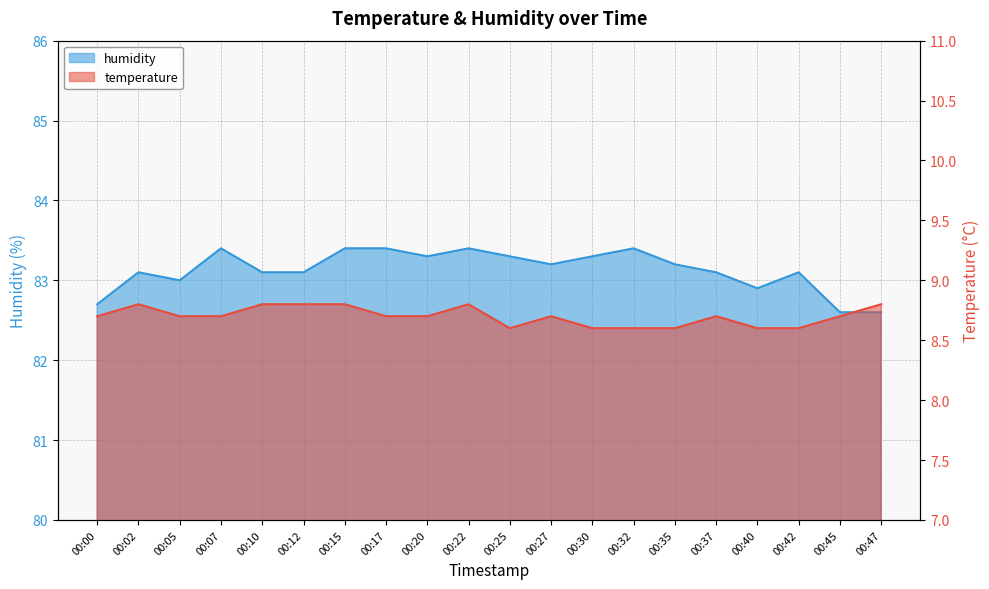

What is the sum of the humidity values at 00:05 and 00:22?

166.4